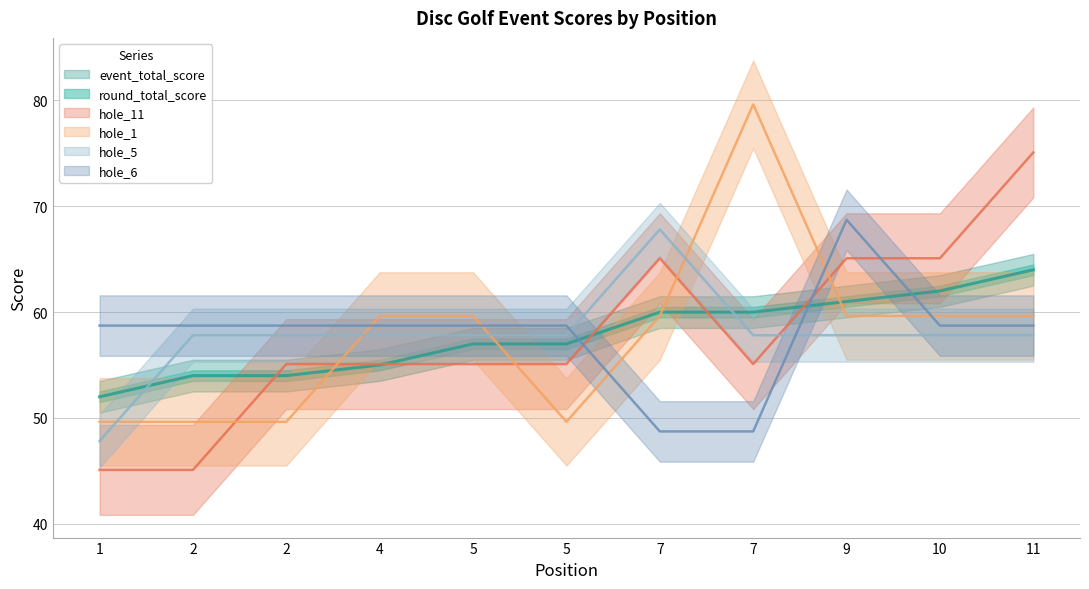

What is the difference between the maximum and minimum values in the hole_6 series?

20.0